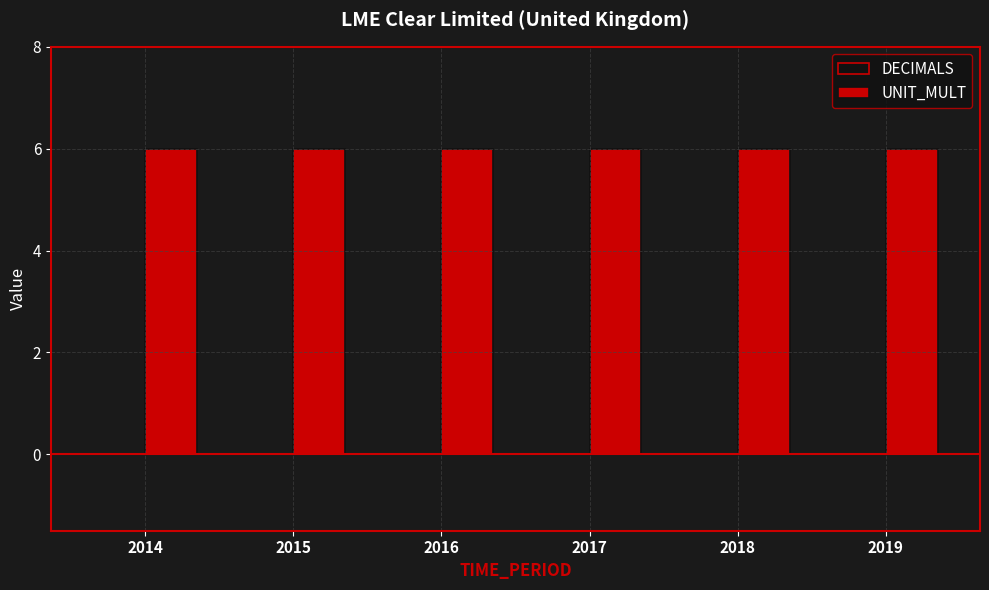

Reading right to left, extract all data points from this chart.

DECIMALS: 2019=0	2018=0	2017=0	2016=0	2015=0	2014=0
UNIT_MULT: 2019=6	2018=6	2017=6	2016=6	2015=6	2014=6